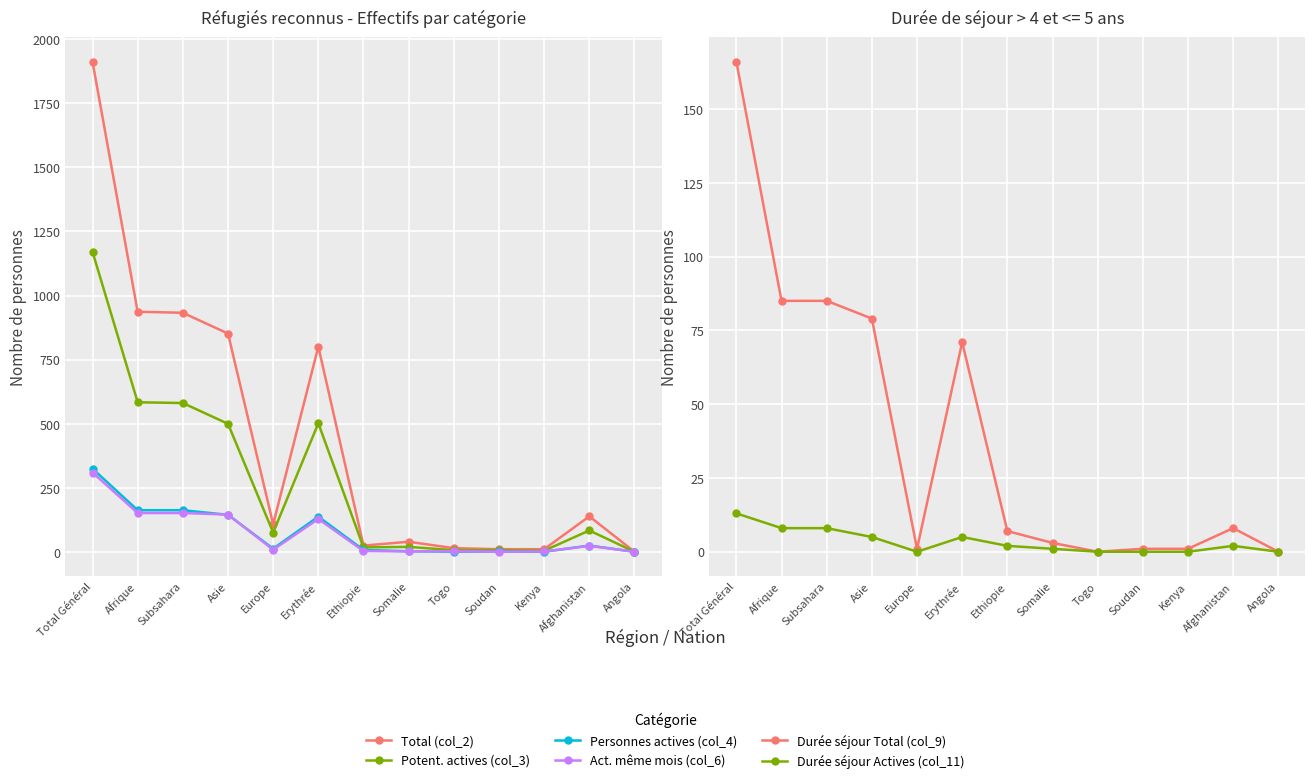

Is this an area chart (filled region under the line)?

No